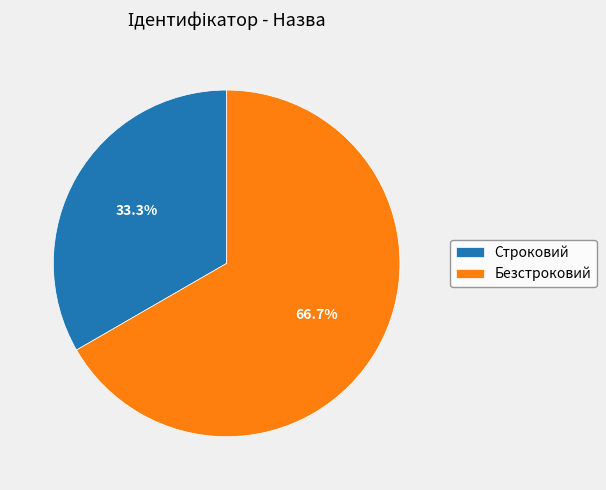

What percentage is the Безстроковий slice, to the nearest percent?

67%